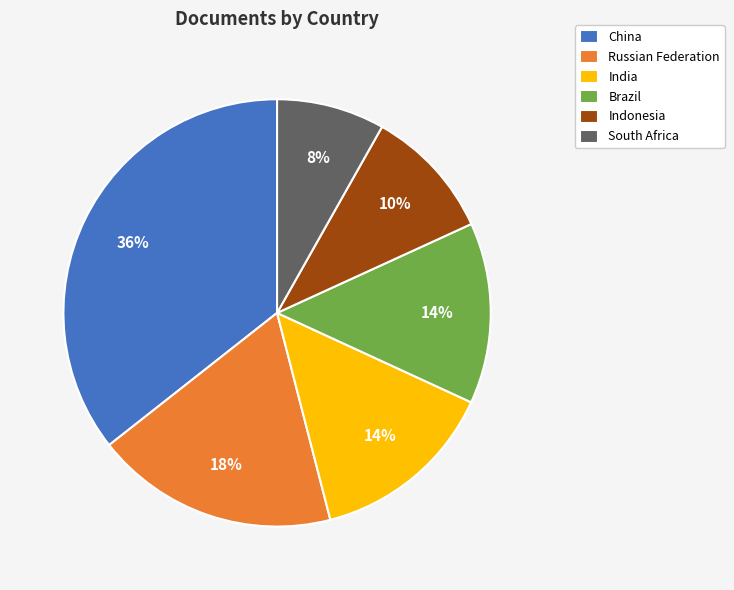

Approximately how many times larger is the value at Russian Federation compared to Indonesia?

1.8